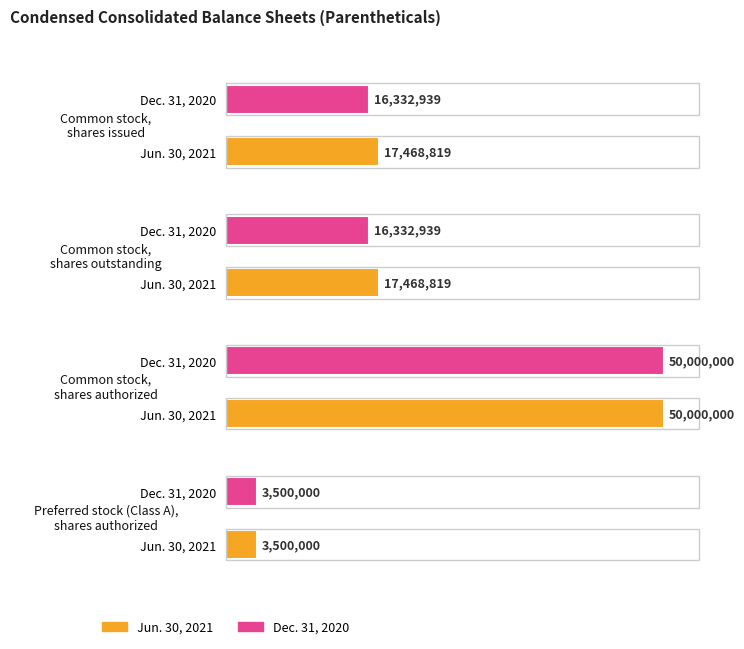

Which label corresponds to the largest value in the chart?

Common stock,
shares authorized